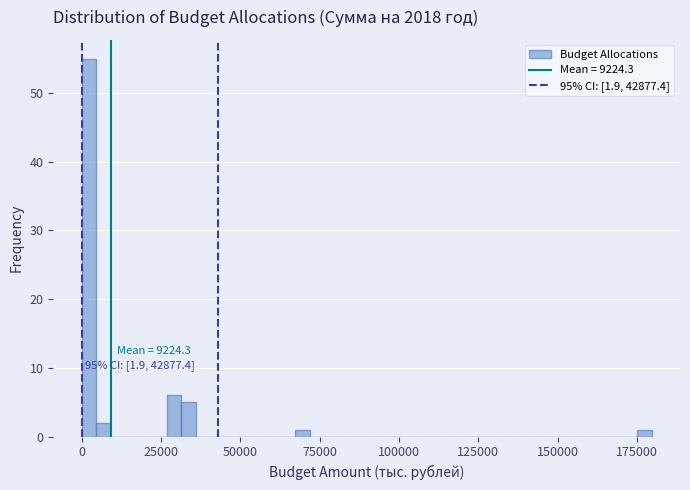

Read against the x-axis, roughly where is the centre of the tallest bar?

0